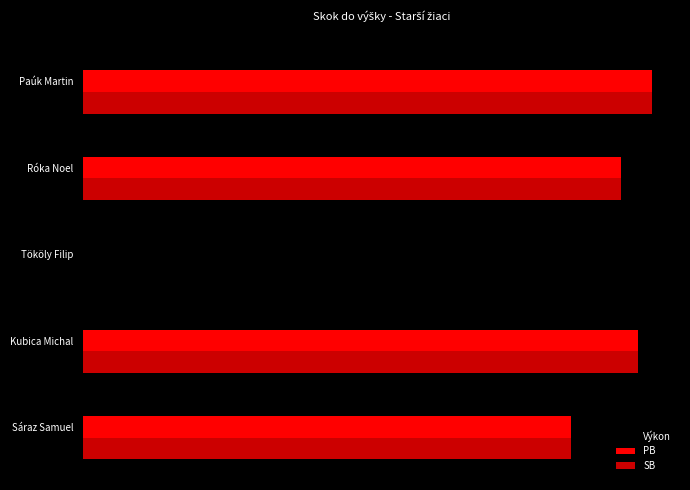

Which series has the largest total across all categories?

Výkon